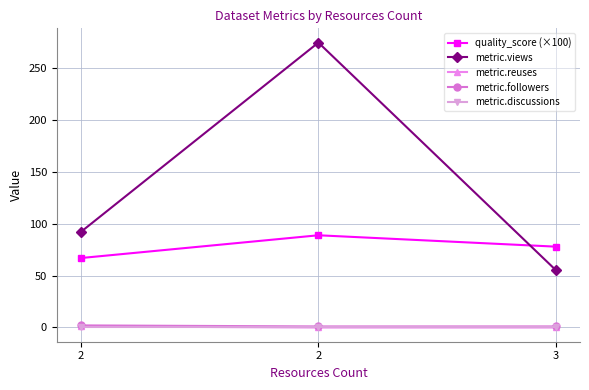

Which series has the largest total across all categories?

metric.views